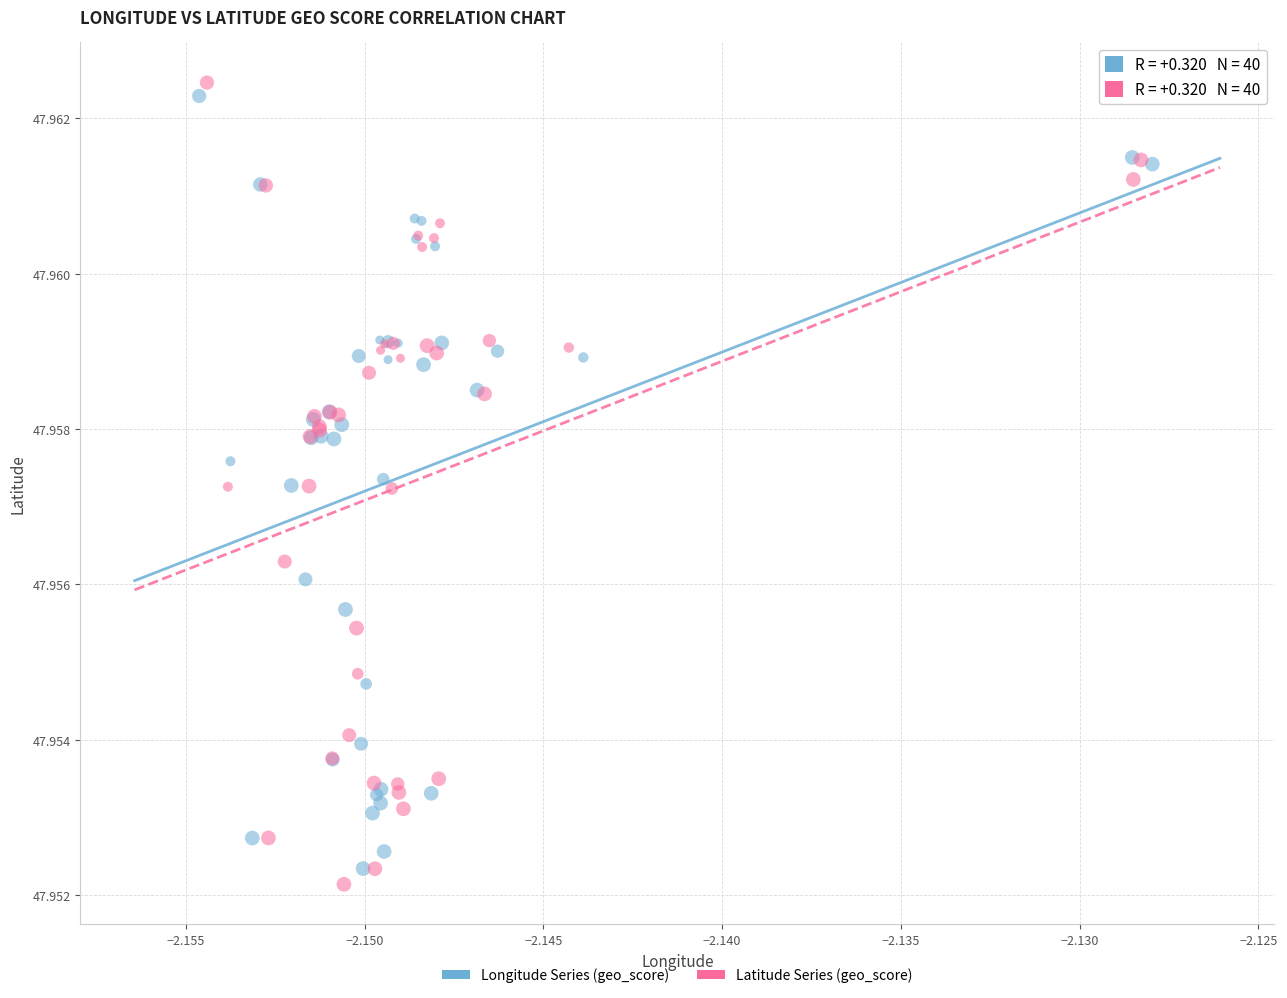

Which series has the largest Y range (max minus min)?

Latitude Series (geo_score)